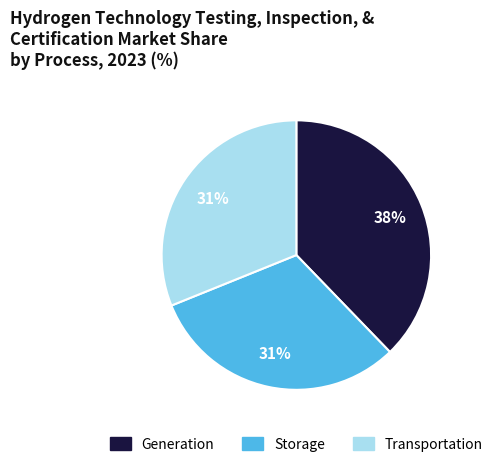

To the nearest percent, what is the difference between the largest and smallest slice percentages?

7%